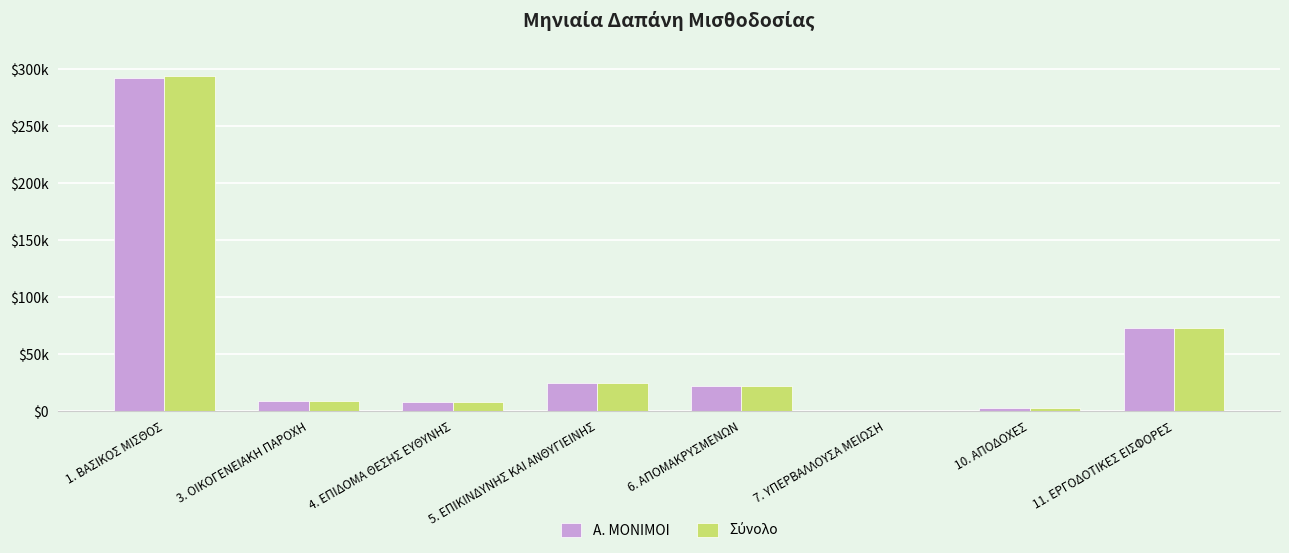

What is the difference between the maximum and minimum values in the Σύνολο series?

293663.9